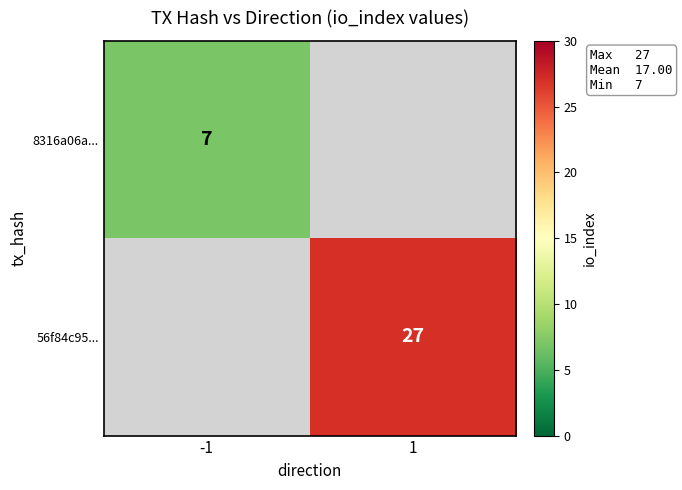

Is it true that 8316a06a... equals 3 at -1?

False